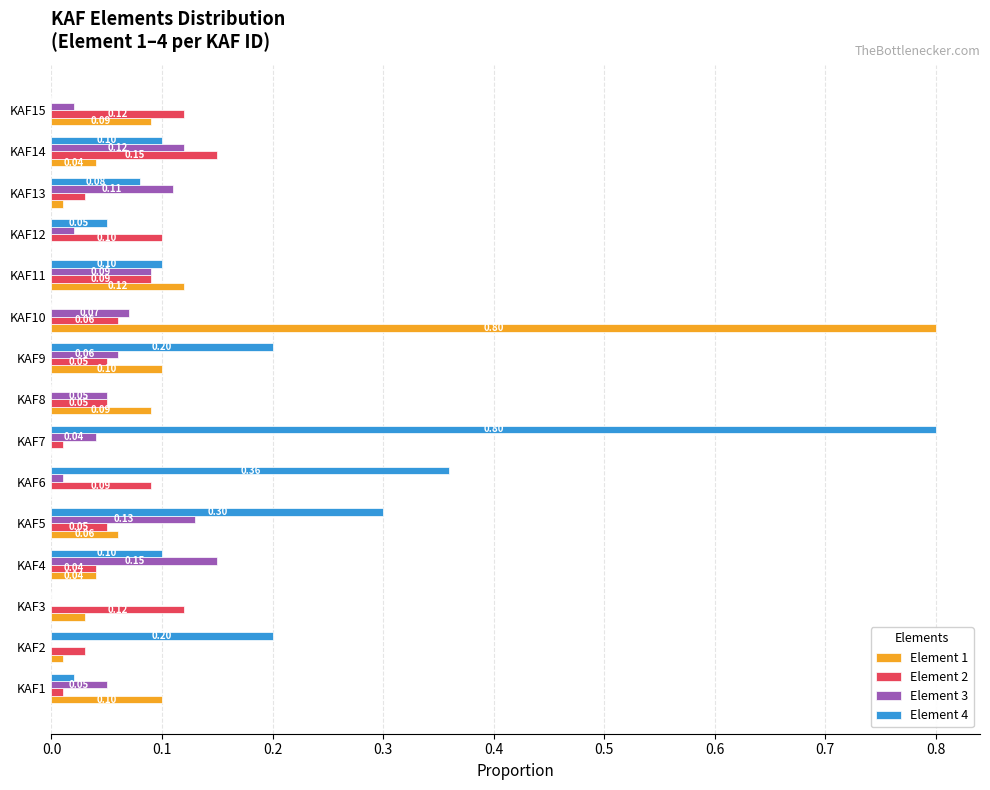

What is the average value of the Element 2 series?

0.1